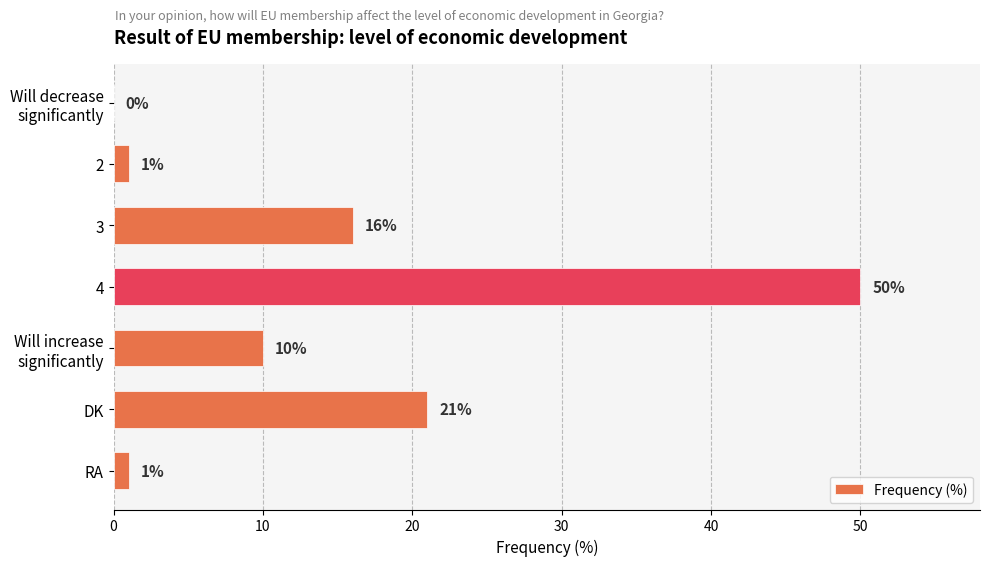

What is the sum of all values?

99